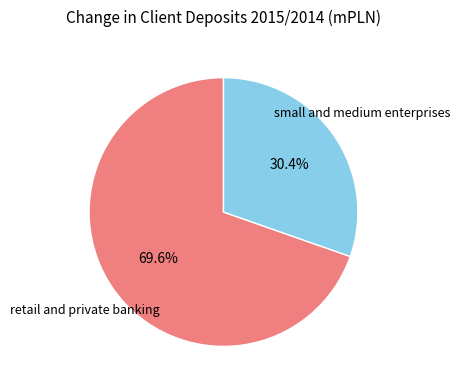

Does any single category account for the majority?

Yes